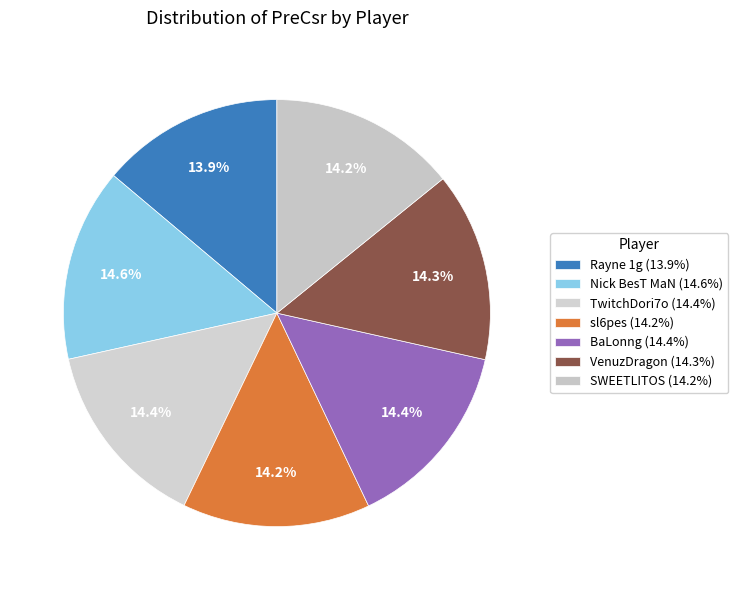

How many segments does this pie chart have?

7